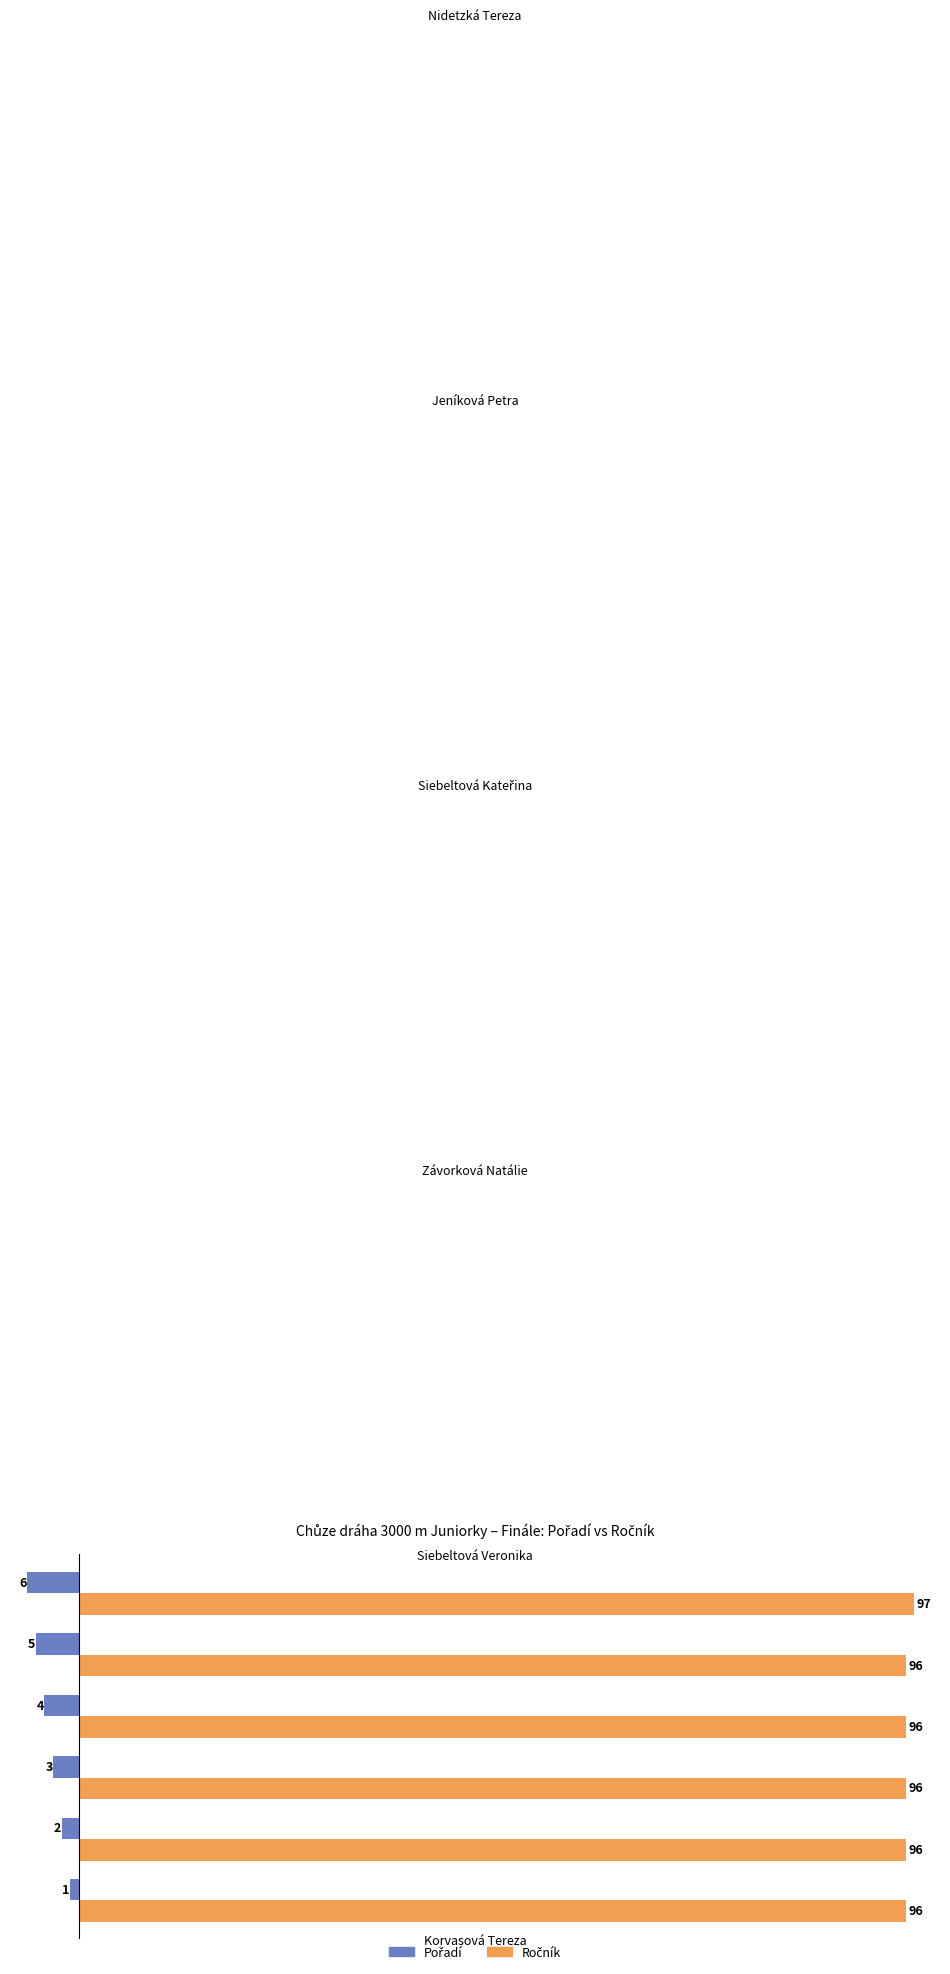

What is the total value across all series at Korvasová Tereza?

95